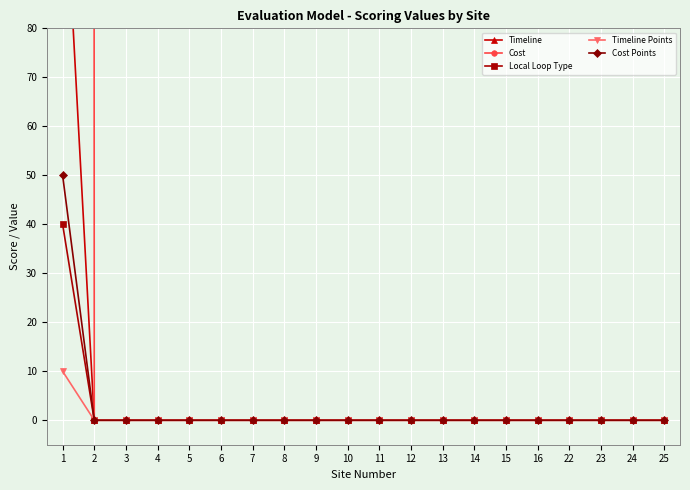

Is it true that Cost equals 6286 at 9?

False